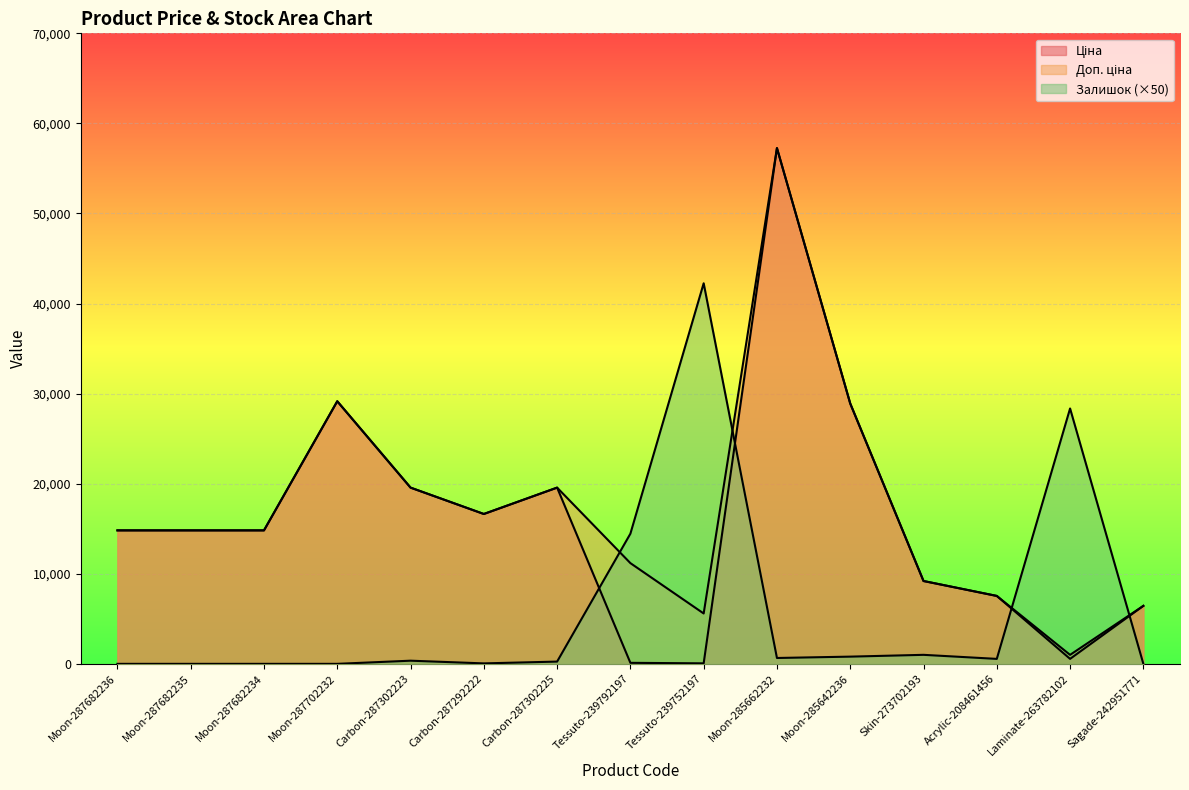

What position from the right is Sagade-242951771?

1